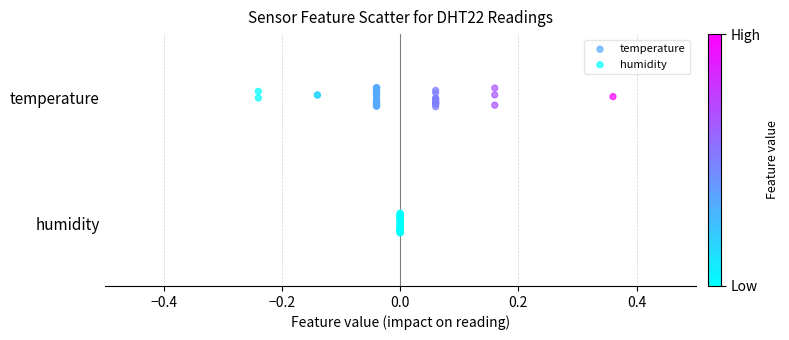

What are all the series names shown in the legend?

temperature, humidity